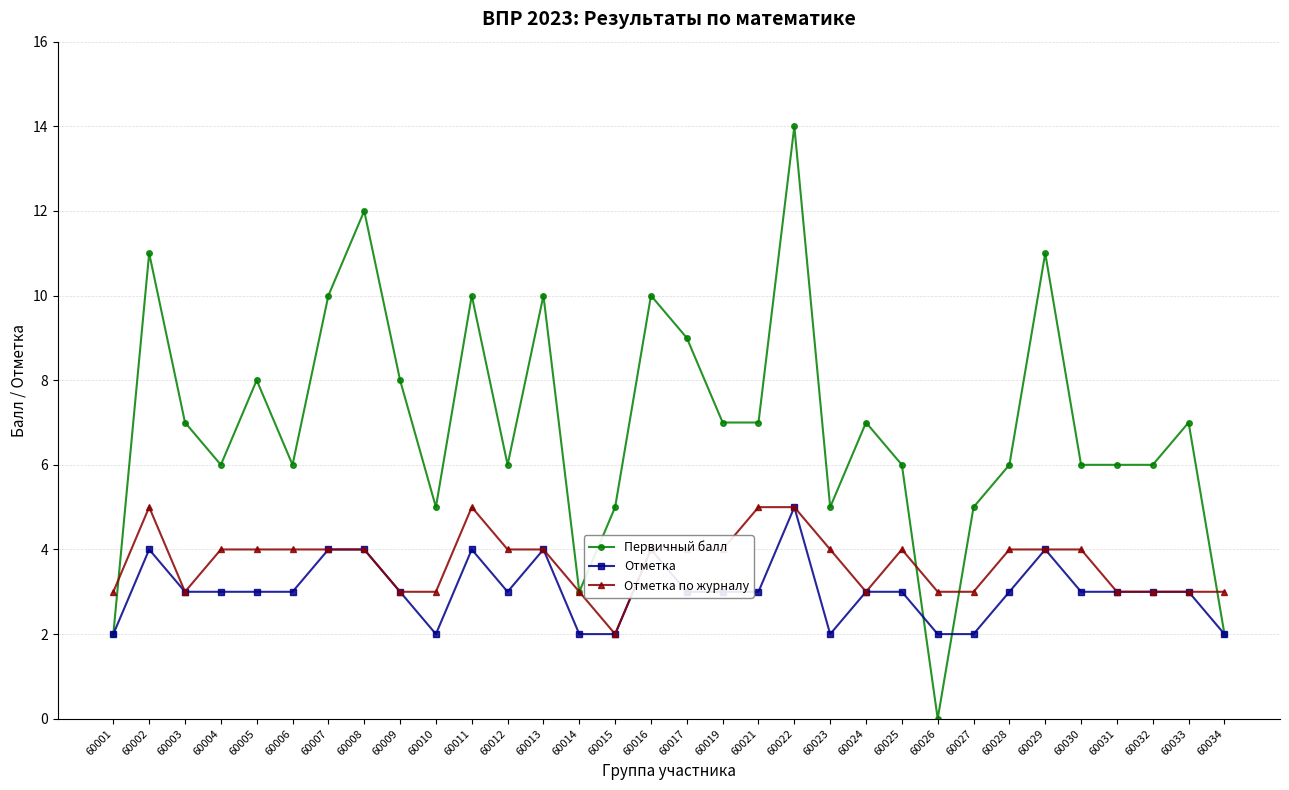

Reading right to left, what are all the values shown in this chart?

Первичный балл: 60034=2	60033=7	60032=6	60031=6	60030=6	60029=11	60028=6	60027=5	60026=0	60025=6	60024=7	60023=5	60022=14	60021=7	60019=7	60017=9	60016=10	60015=5	60014=3	60013=10	60012=6	60011=10	60010=5	60009=8	60008=12	60007=10	60006=6	60005=8	60004=6	60003=7	60002=11	60001=2
Отметка: 60034=2	60033=3	60032=3	60031=3	60030=3	60029=4	60028=3	60027=2	60026=2	60025=3	60024=3	60023=2	60022=5	60021=3	60019=3	60017=3	60016=4	60015=2	60014=2	60013=4	60012=3	60011=4	60010=2	60009=3	60008=4	60007=4	60006=3	60005=3	60004=3	60003=3	60002=4	60001=2
Отметка по журналу: 60034=3	60033=3	60032=3	60031=3	60030=4	60029=4	60028=4	60027=3	60026=3	60025=4	60024=3	60023=4	60022=5	60021=5	60019=4	60017=4	60016=4	60015=2	60014=3	60013=4	60012=4	60011=5	60010=3	60009=3	60008=4	60007=4	60006=4	60005=4	60004=4	60003=3	60002=5	60001=3